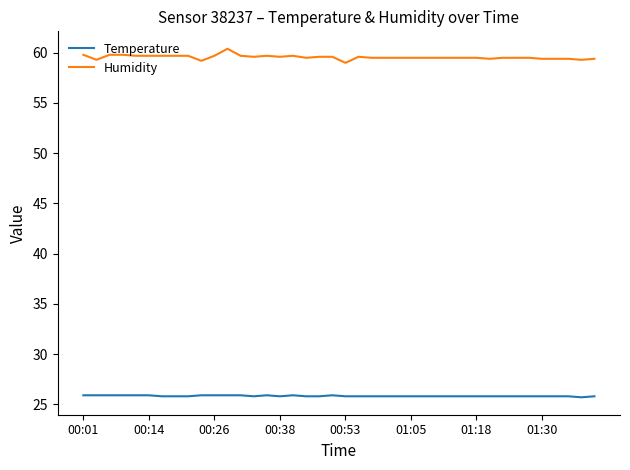

How many series are shown in this chart?

2